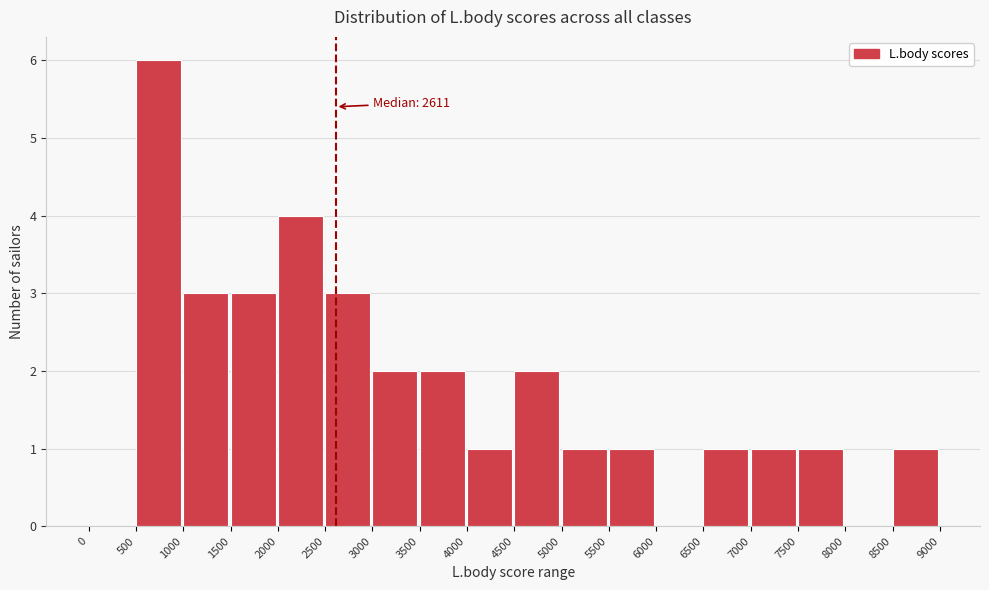

Over which range of the x-axis is the bar tallest?

500 to 1000